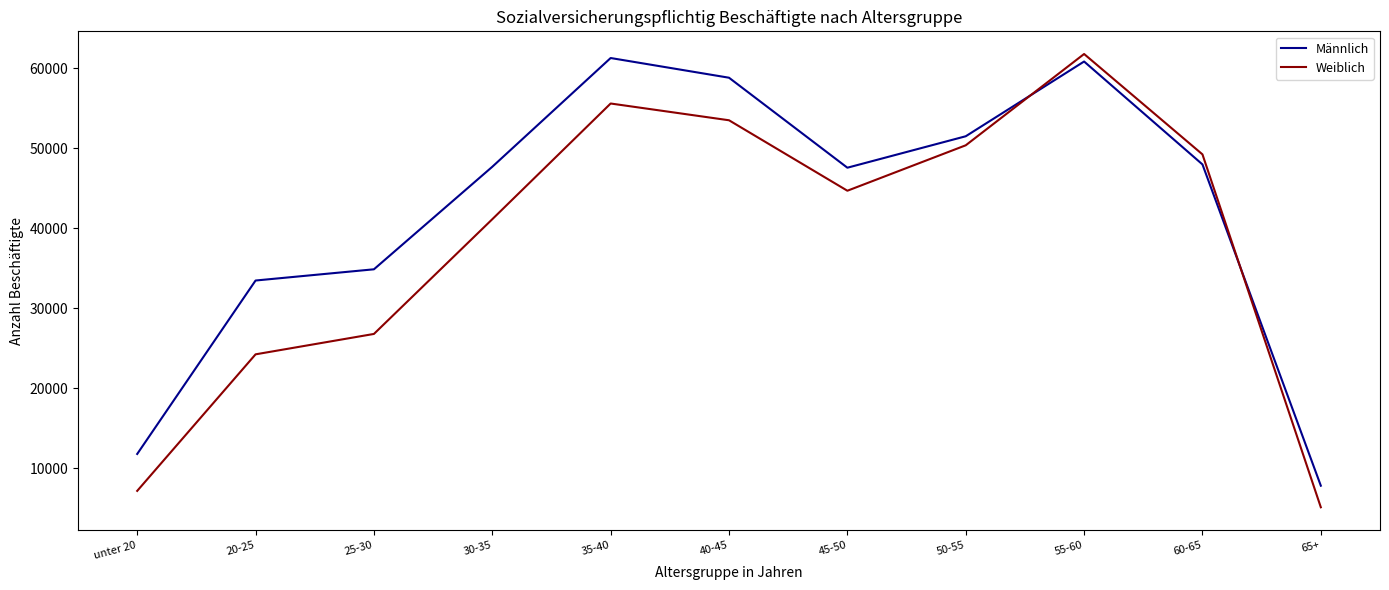

Which series has the largest total across all categories?

Männlich